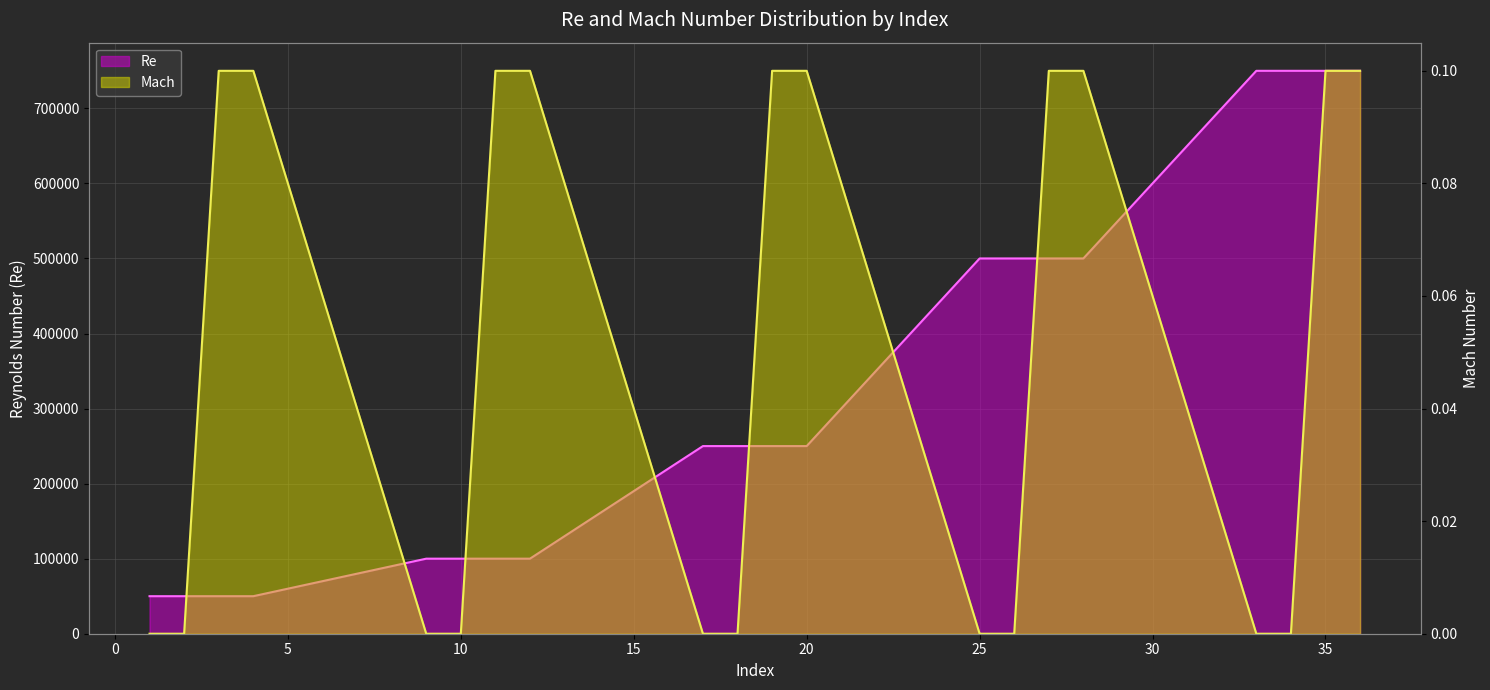

What is the value of the Re point at the 5th from the left?

100000.0